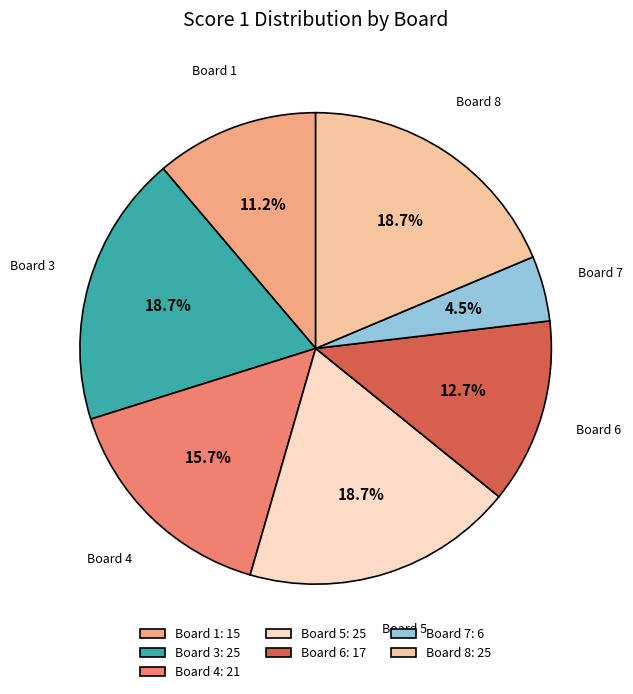

Which has a higher value, Board 1 or Board 6?

Board 6